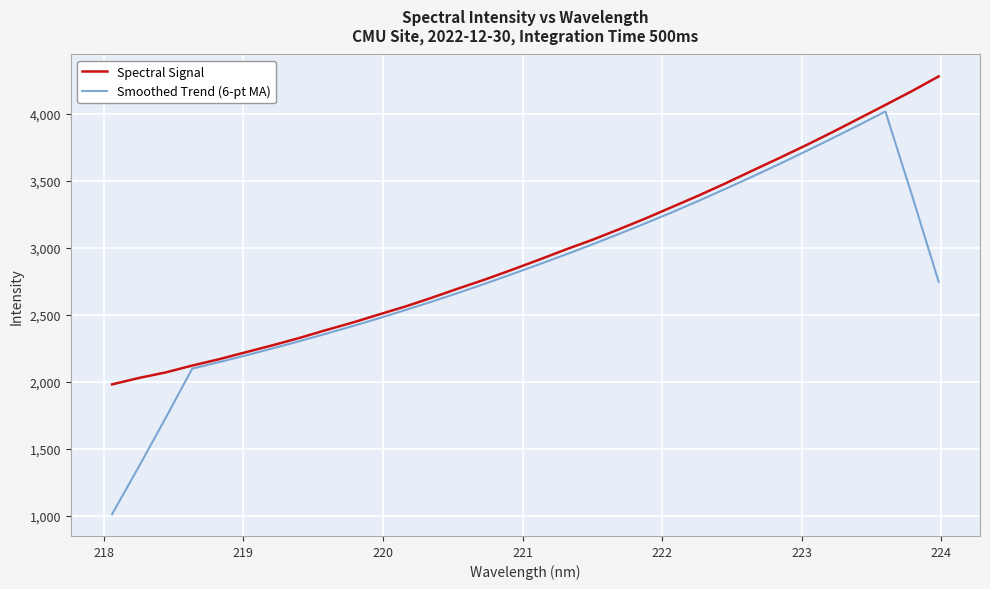

What is the average value of the Smoothed Trend (6-pt MA) series?

2801.1